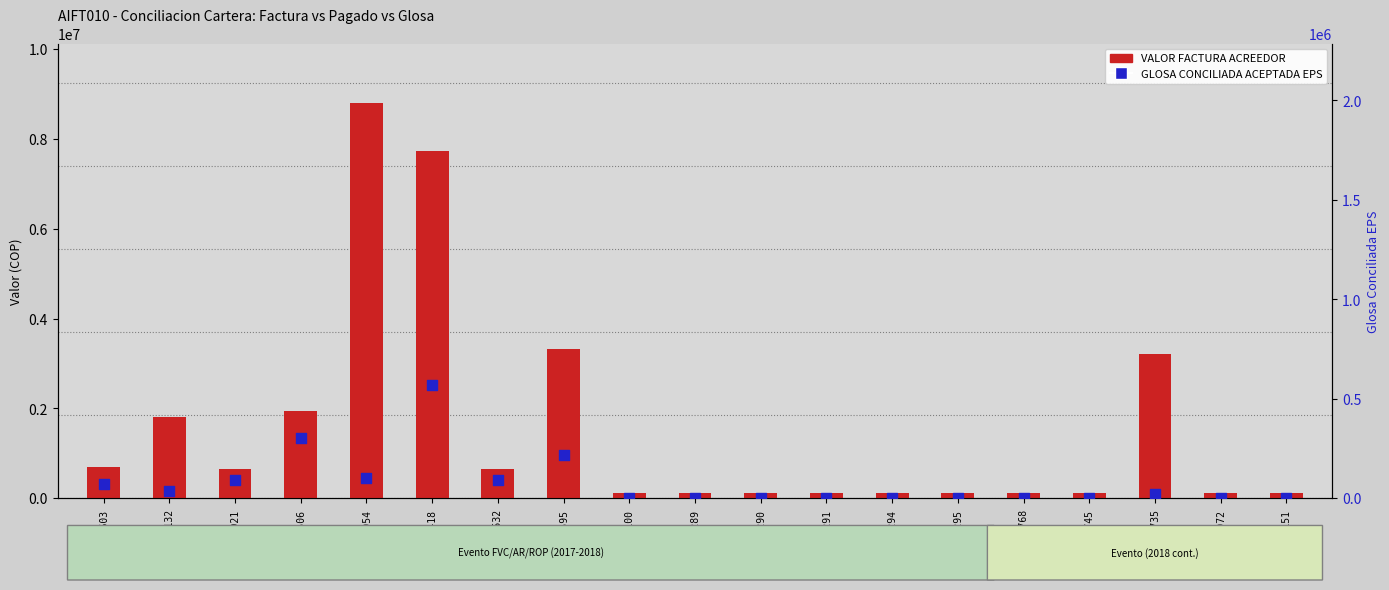

Which series has the widest spread of Y values?

VALOR FACTURA ACREEDOR